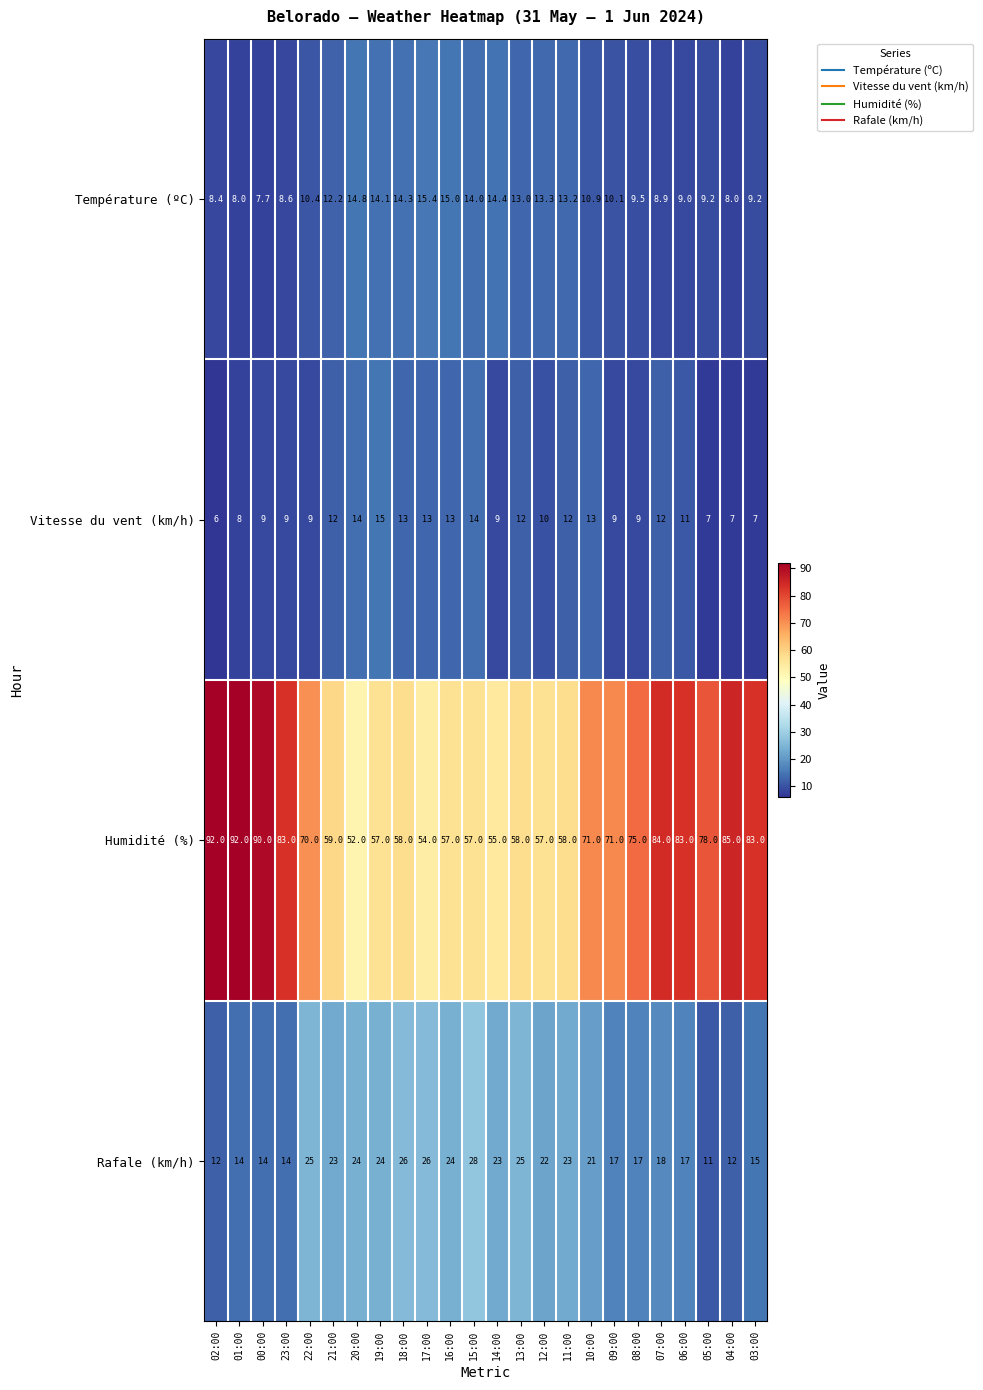

Is it true that Humidité (%) equals 58.0 at 18:00?

True